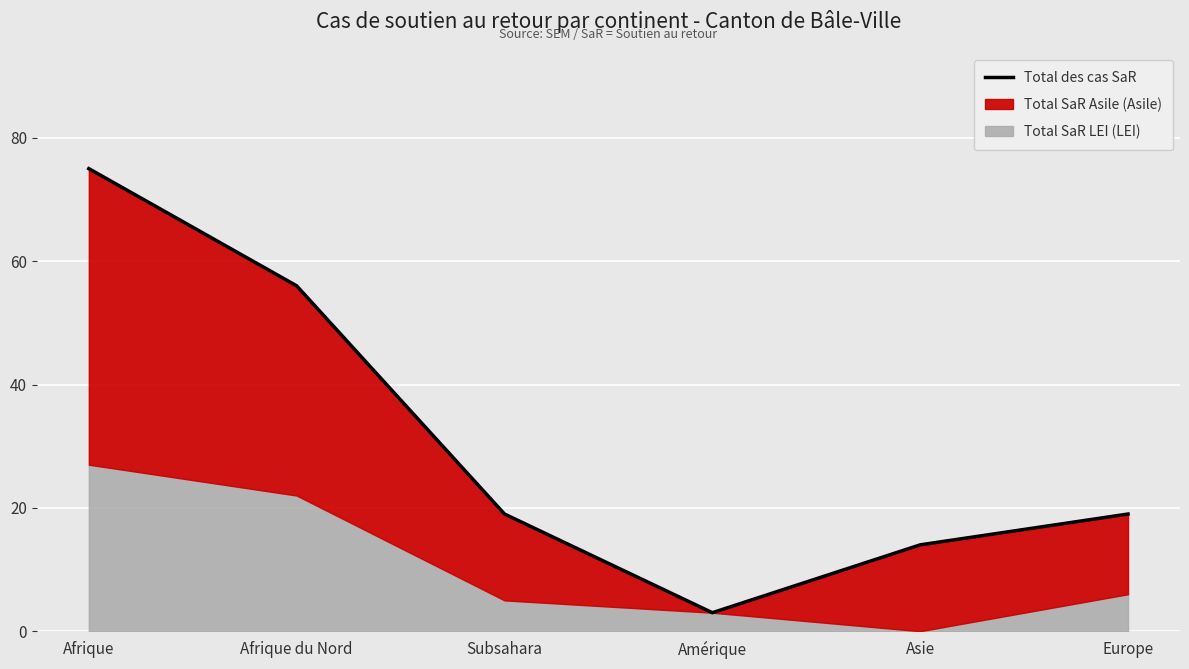

Reading left to right, transcribe all the data shown in this chart.

75	56	19	3	14	19